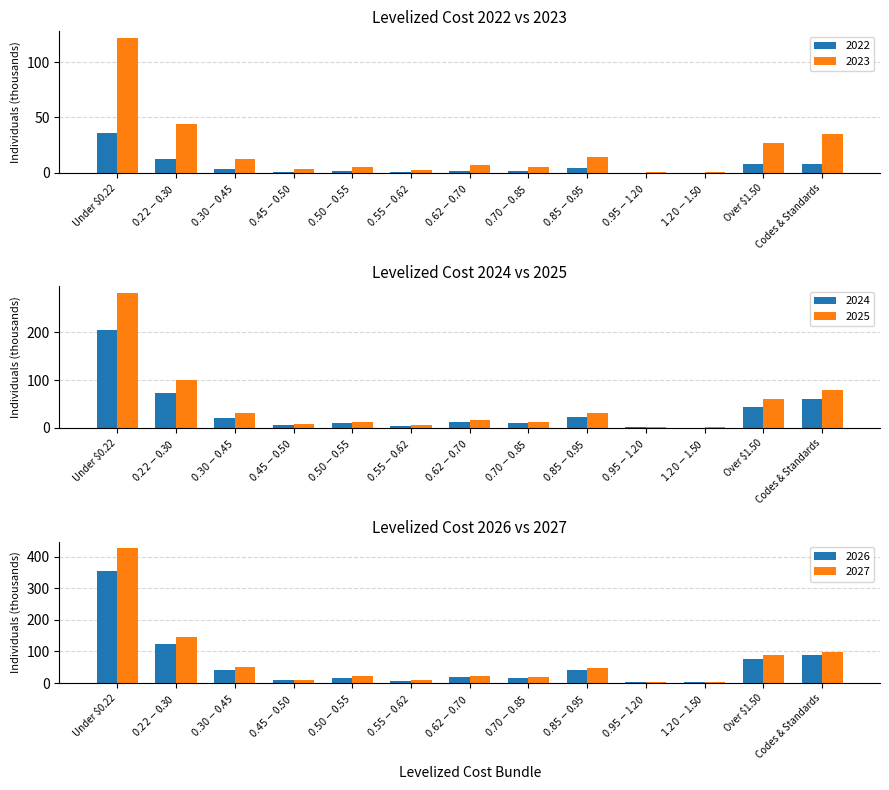

Is the value of 2023 at $0.22-$0.30 greater than the value of 2025 at Under $0.22?

No